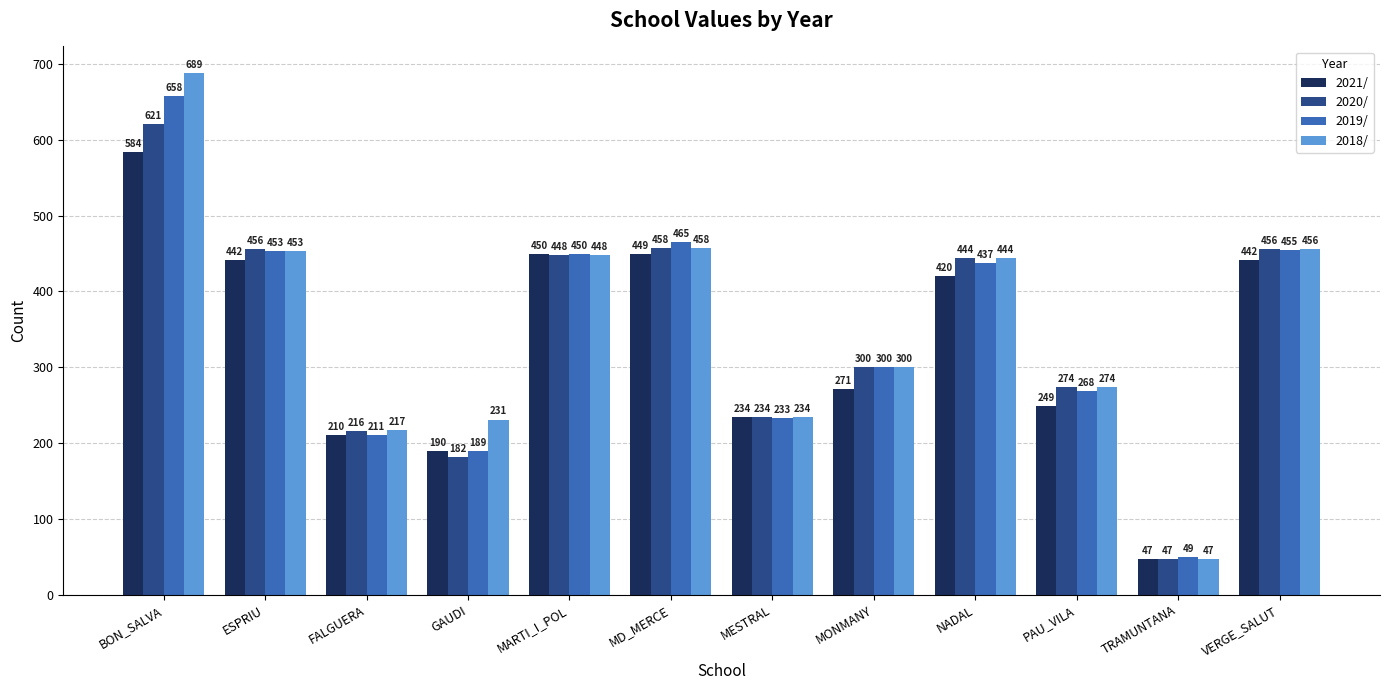

What is the difference between the maximum and minimum values in the 2018/ series?

642